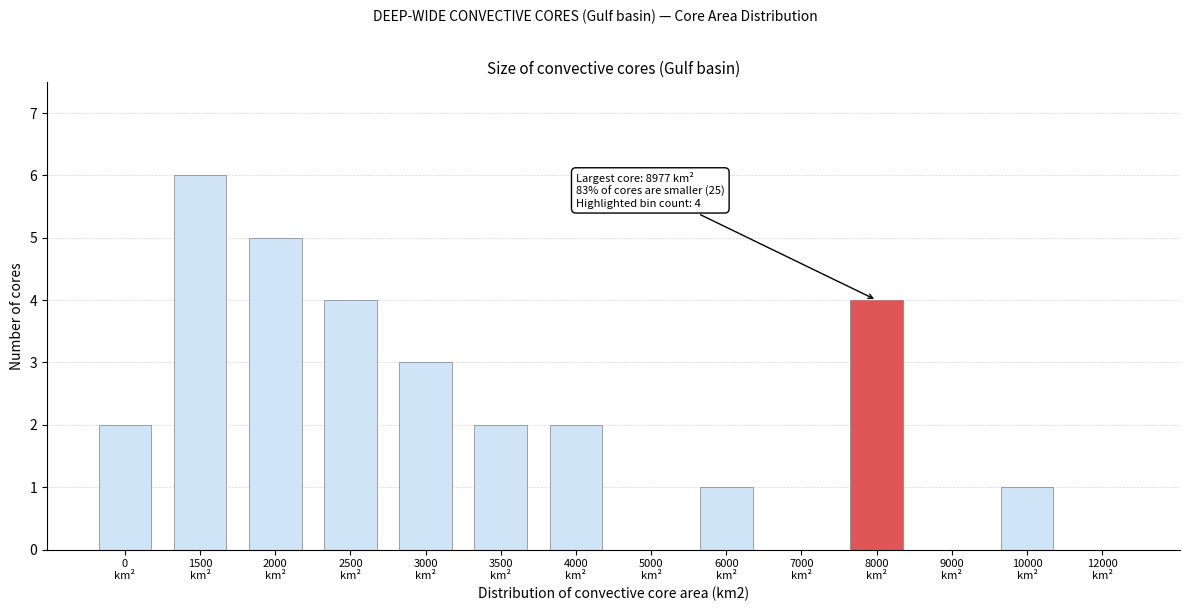

What is the greatest value displayed?

6